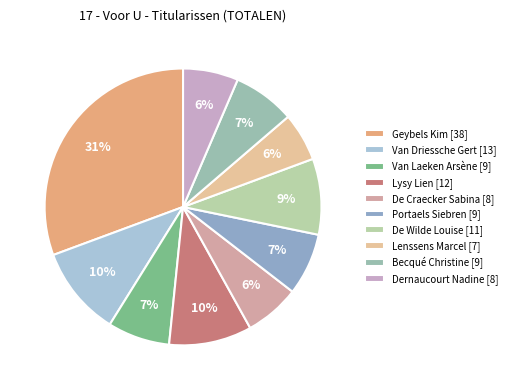

To the nearest percent, what is the difference between the Becqué Christine and Van Driessche Gert slice percentages?

3%